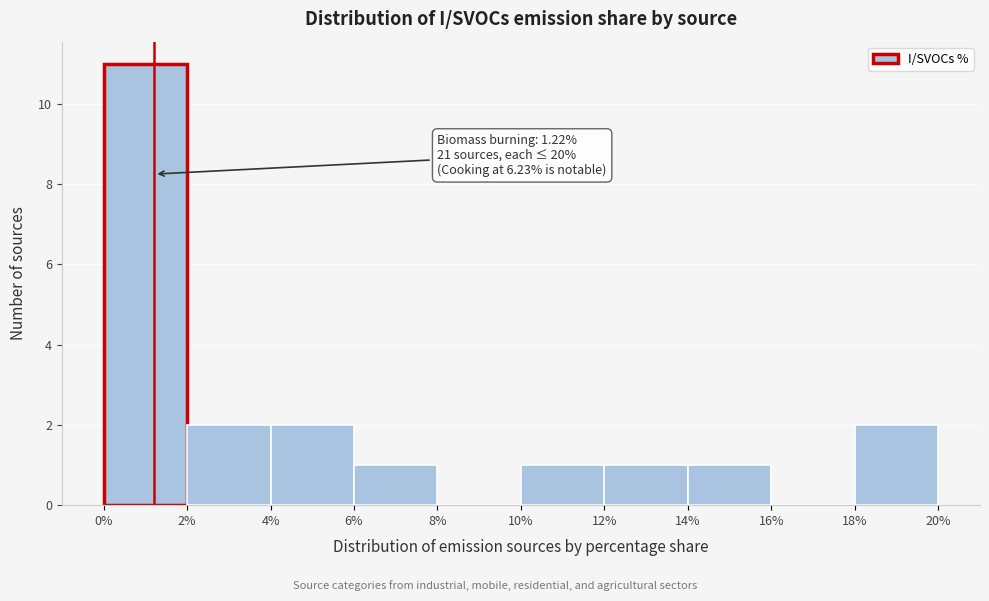

Which range on the x-axis has the tallest bar?

0% to 2%